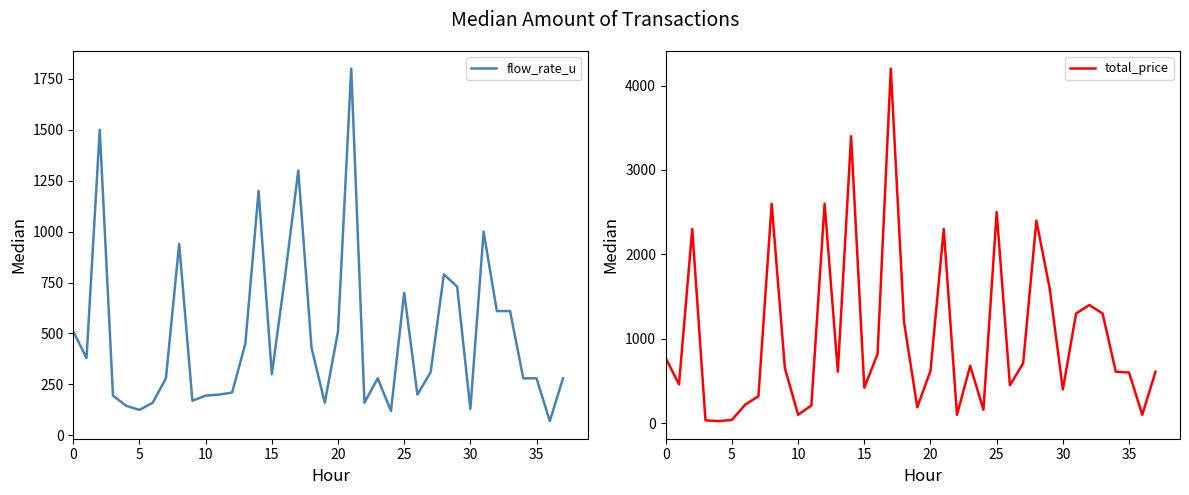

Which series has the widest spread of values?

total_price